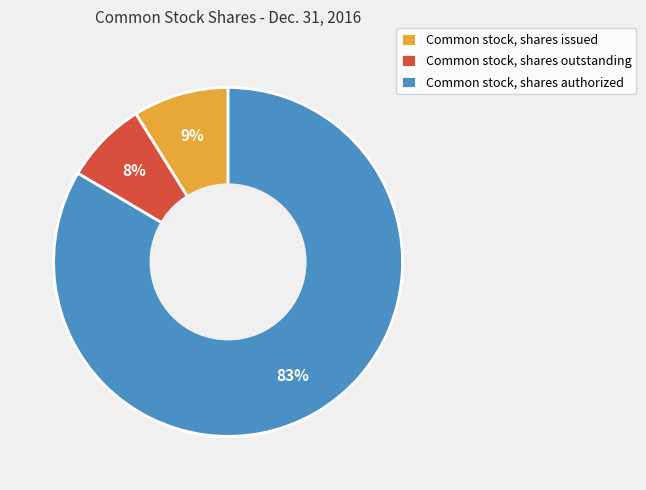

Count the number of slices in the pie.

3